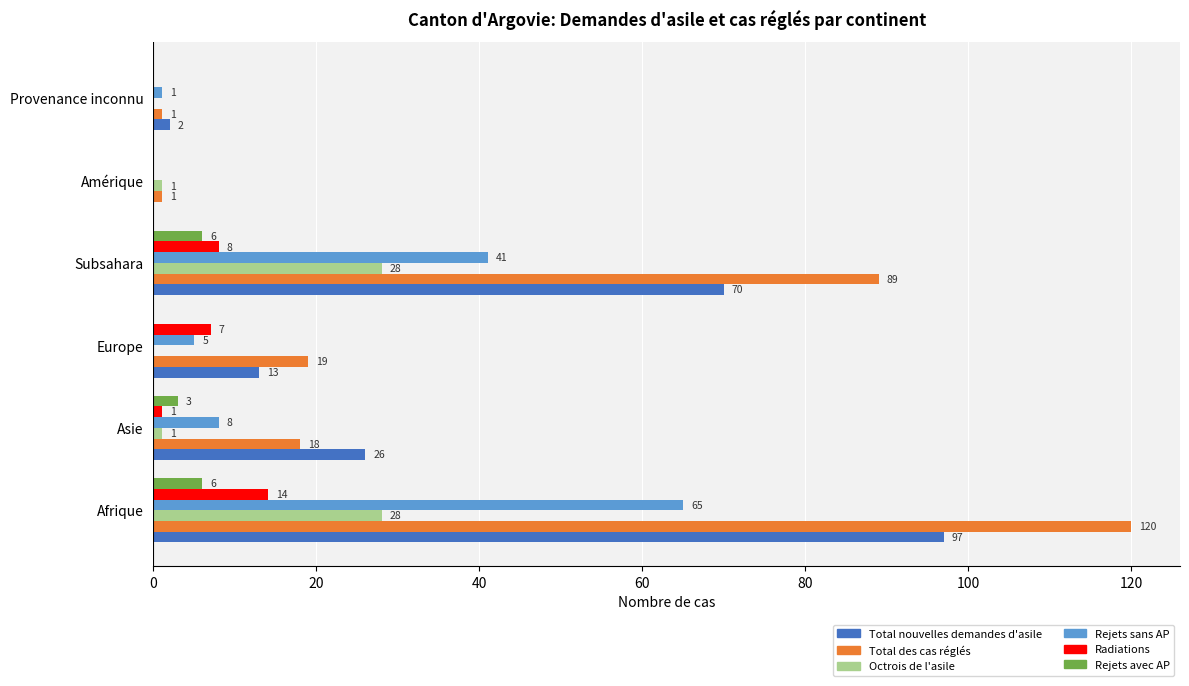

What is the maximum value shown in the chart?

120